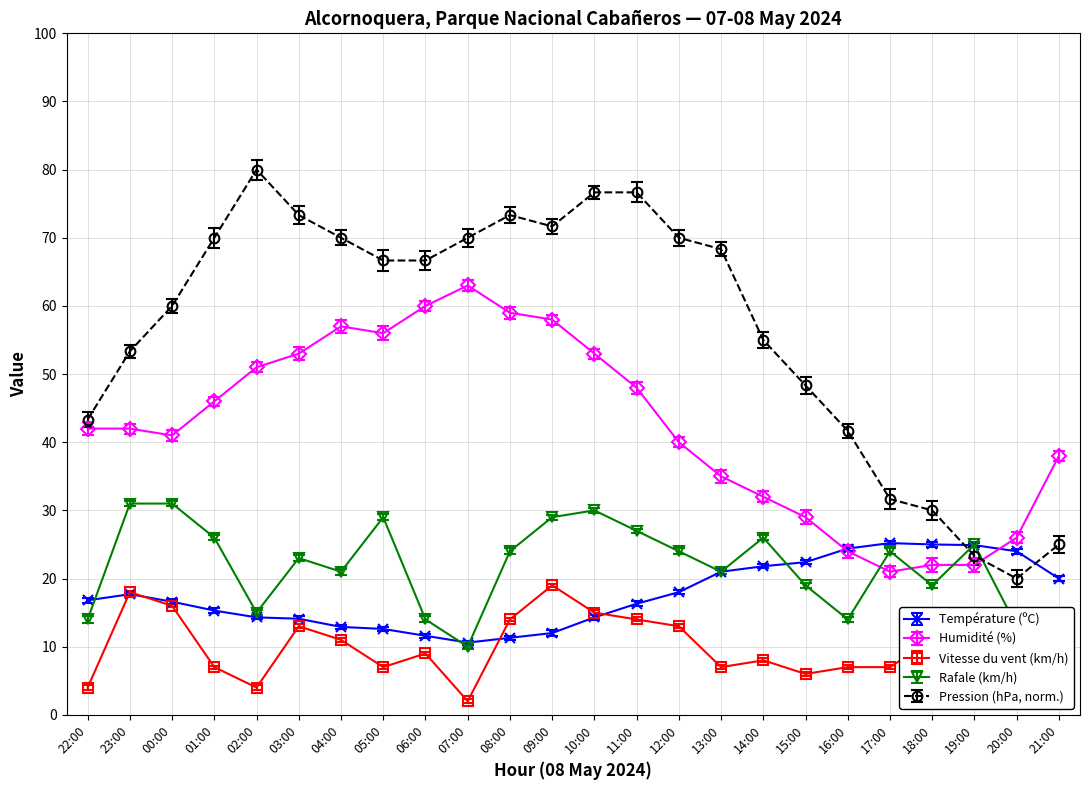

What is the highest value of the Humidité (%) series?

63.0